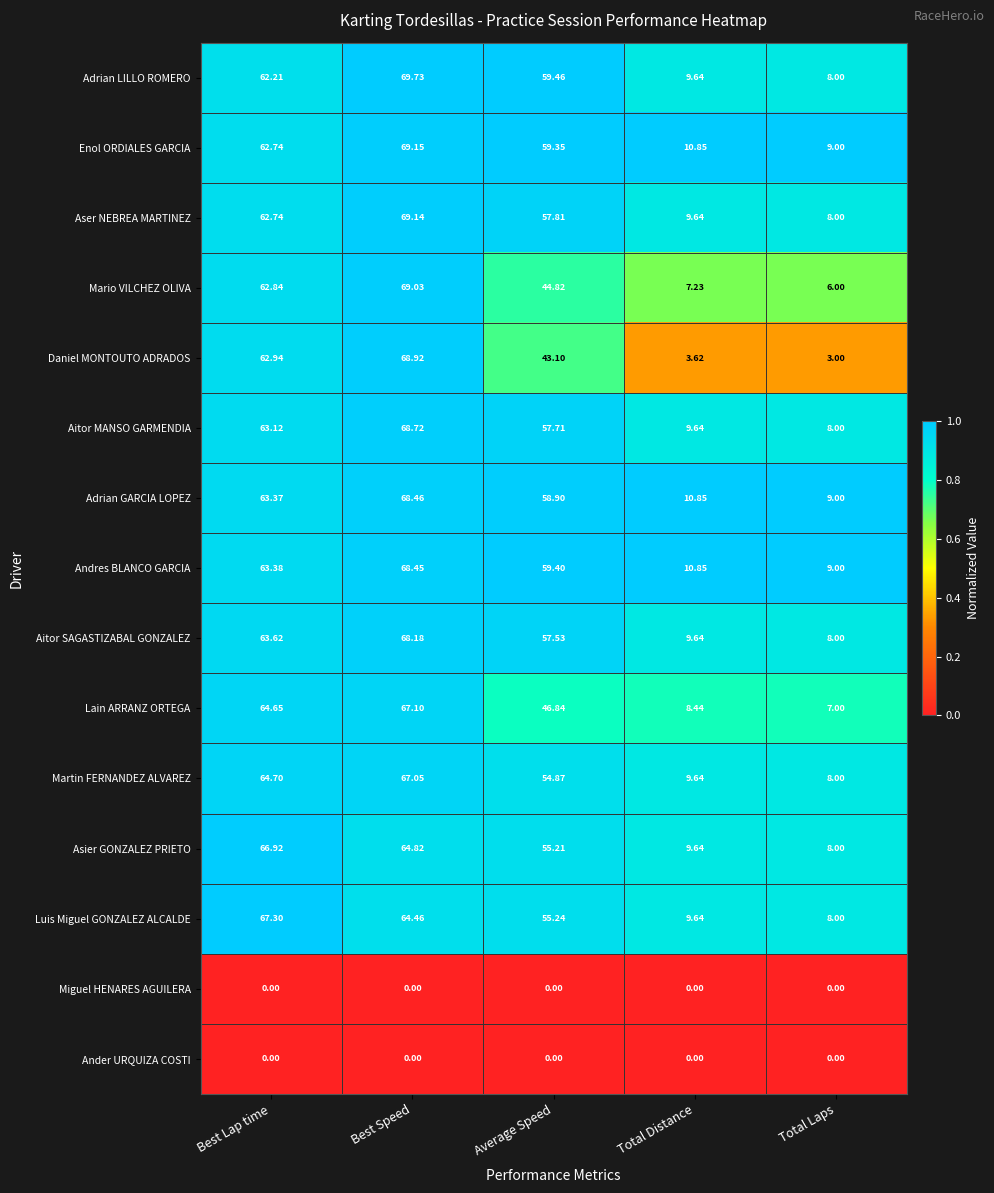

At which label is Lain ARRANZ ORTEGA closest to 37?

Average Speed